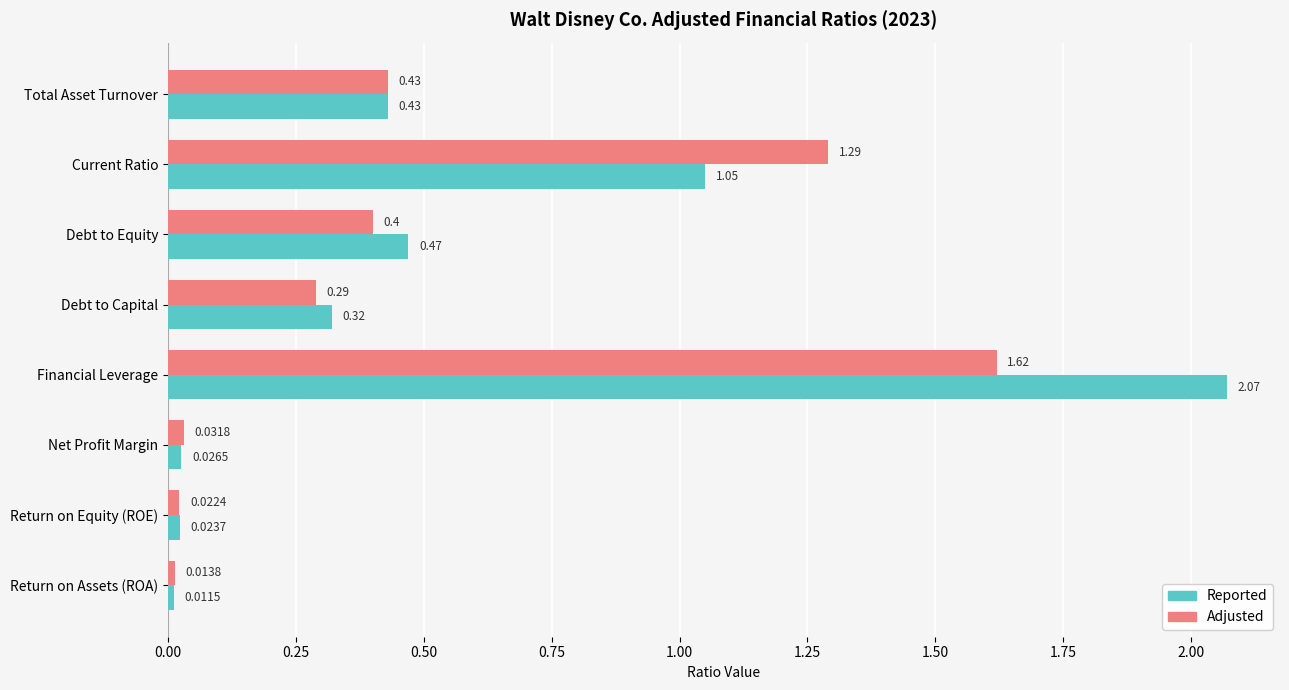

Rank the categories by Adjusted value from highest to lowest.

Financial Leverage, Current Ratio, Total Asset Turnover, Debt to Equity, Debt to Capital, Net Profit Margin, Return on Equity (ROE), Return on Assets (ROA)